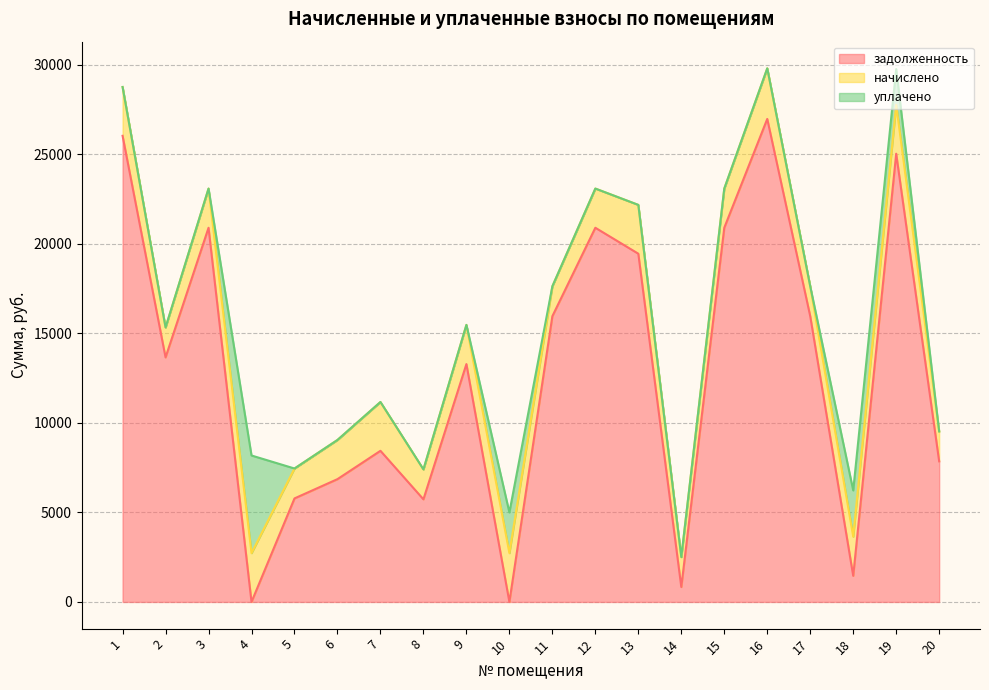

What is the average value of the начислено series?

2199.6